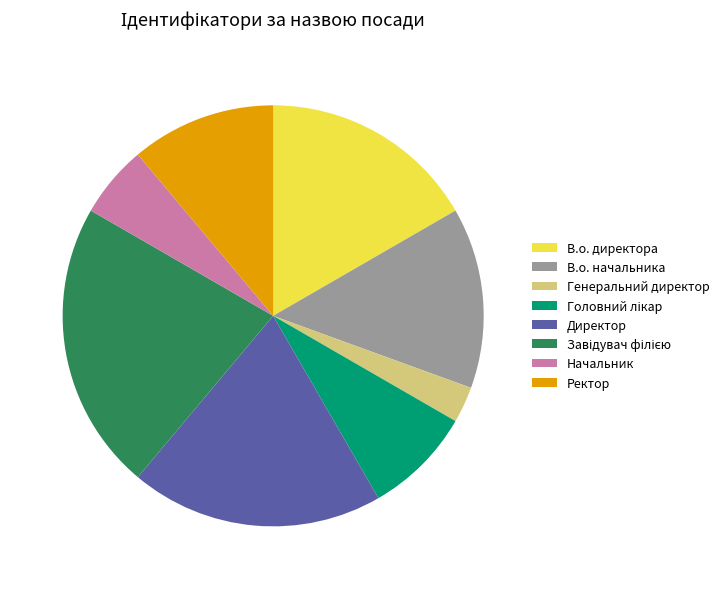

How many segments does this pie chart have?

8